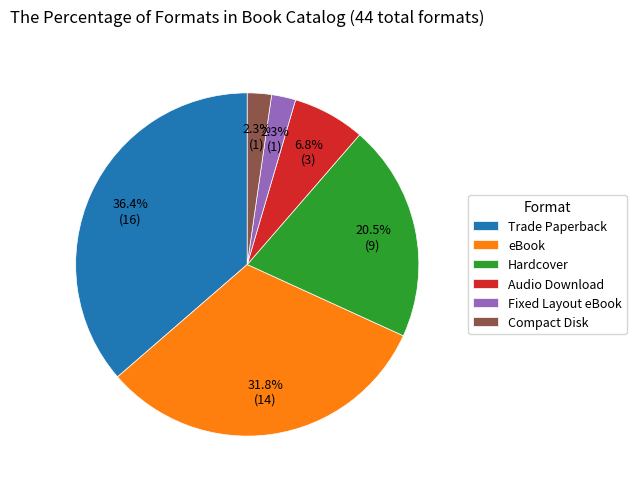

To the nearest percent, what percentage of the pie is Fixed Layout eBook?

2%